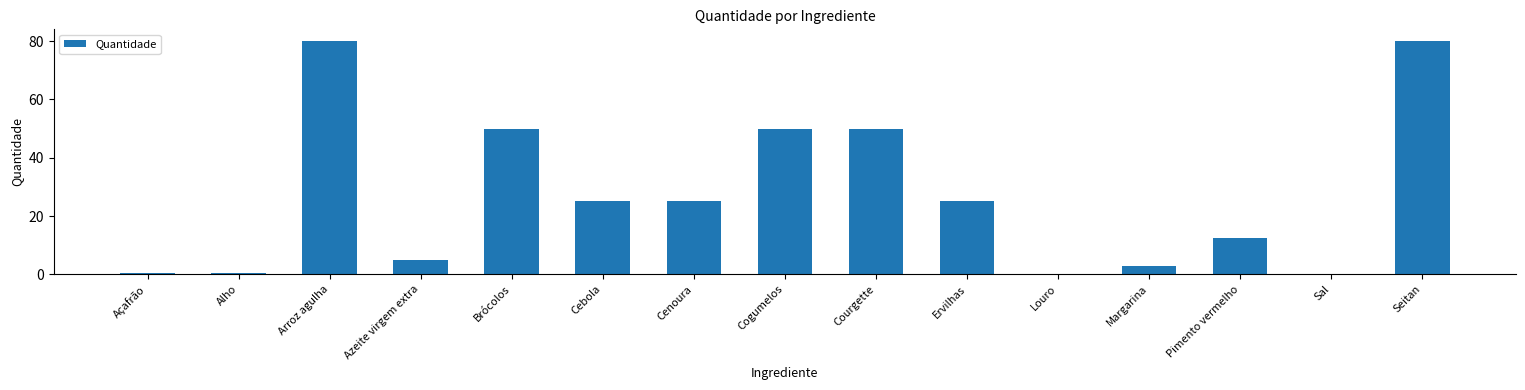

Where does the data first go above 25?

Arroz agulha